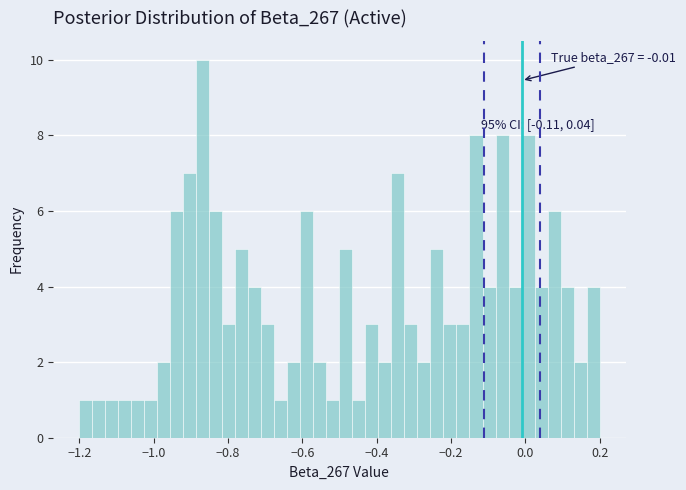

Around what value on the x-axis is the tallest bar? Give the approximate position of its centre, as read against the axis.

-0.86